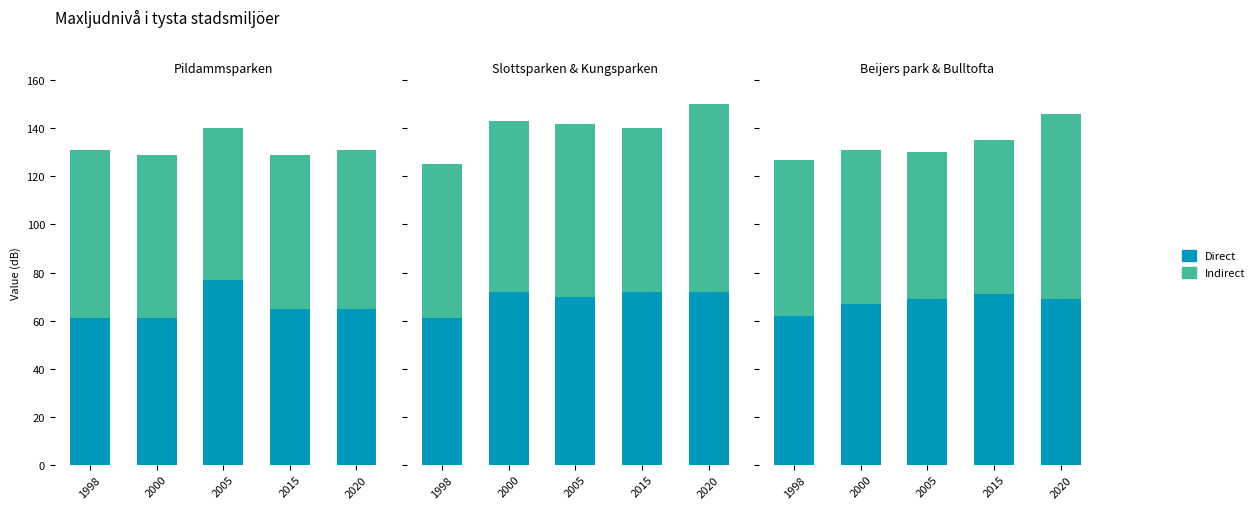

The Beijers park series shows 62 at 1998. True or false?

True